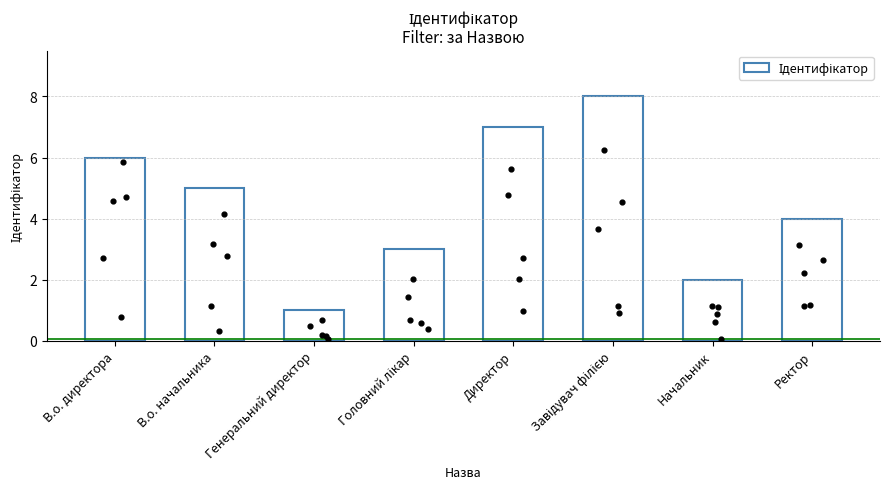

What is the change in value from Генеральний директор to Начальник?

+1